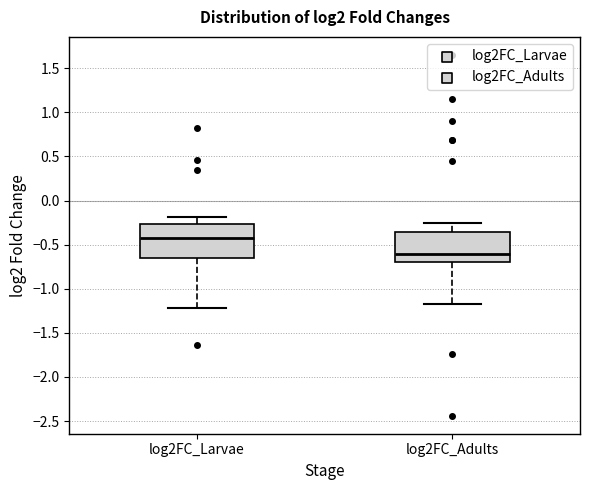

Which box has the highest median line?

log2FC_Larvae